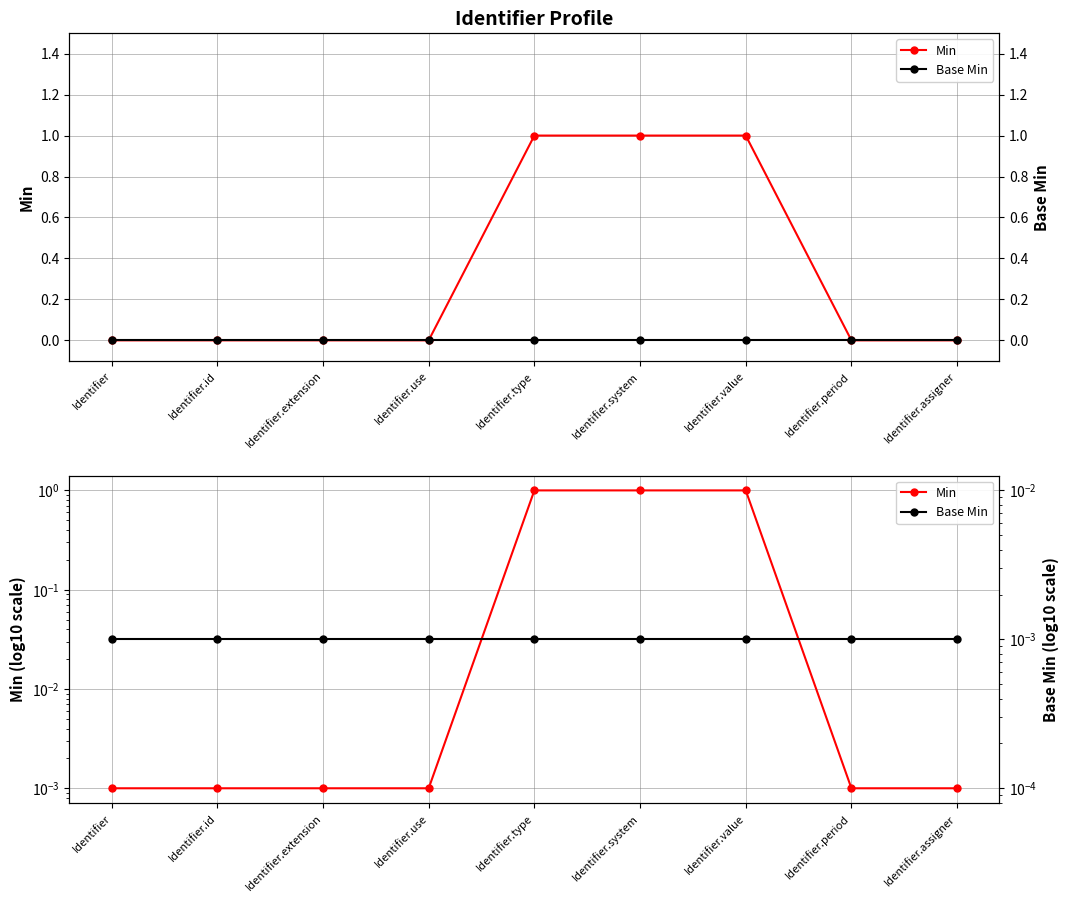

True or false: Min has a value of 1.0 at Identifier.system.

True